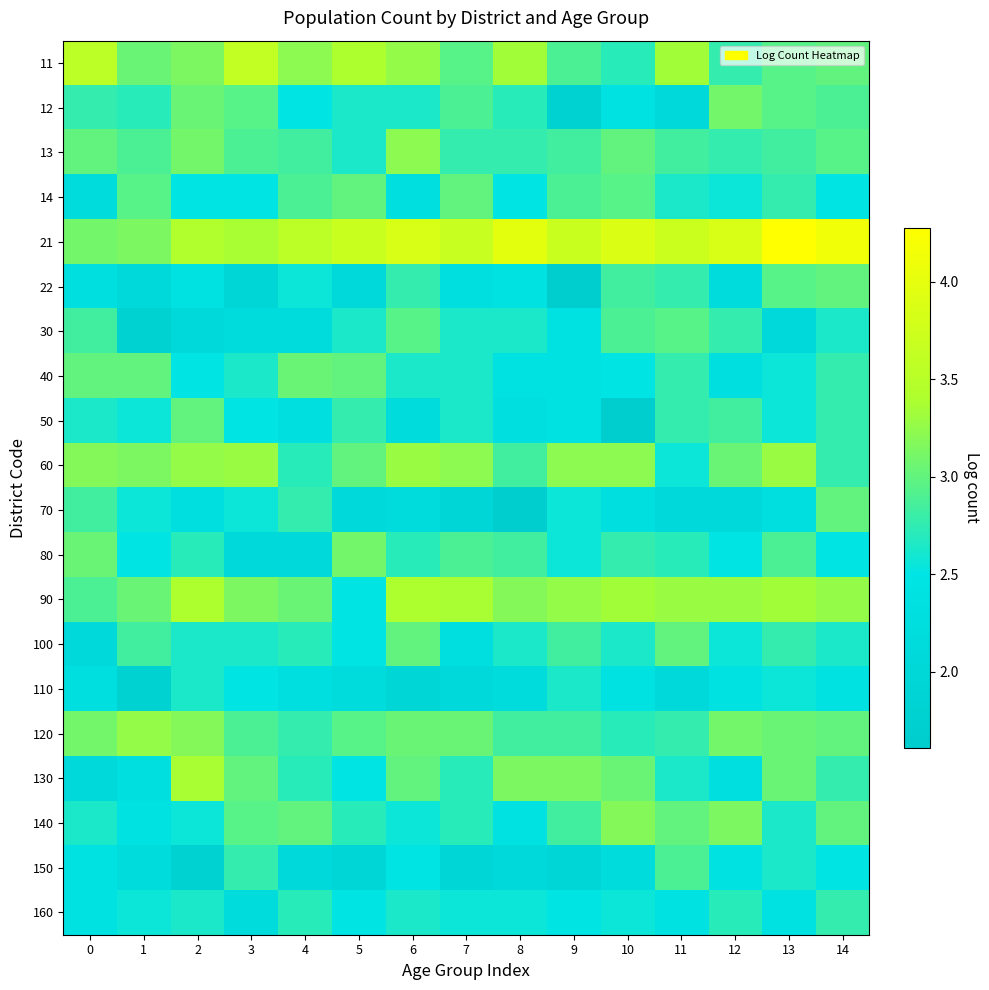

How many categories are shown in the chart?

15